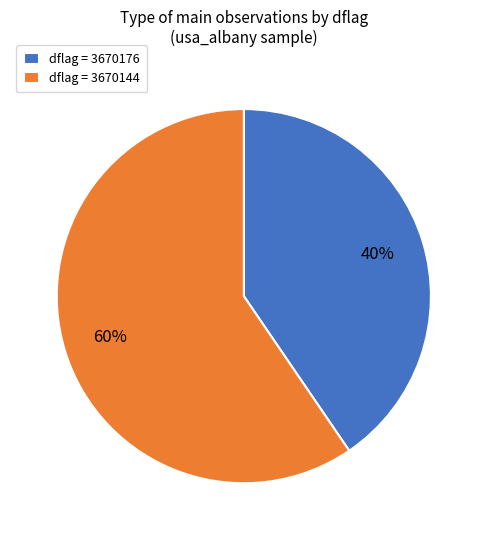

Between dflag = 3670144 and dflag = 3670176, which is larger?

dflag = 3670144